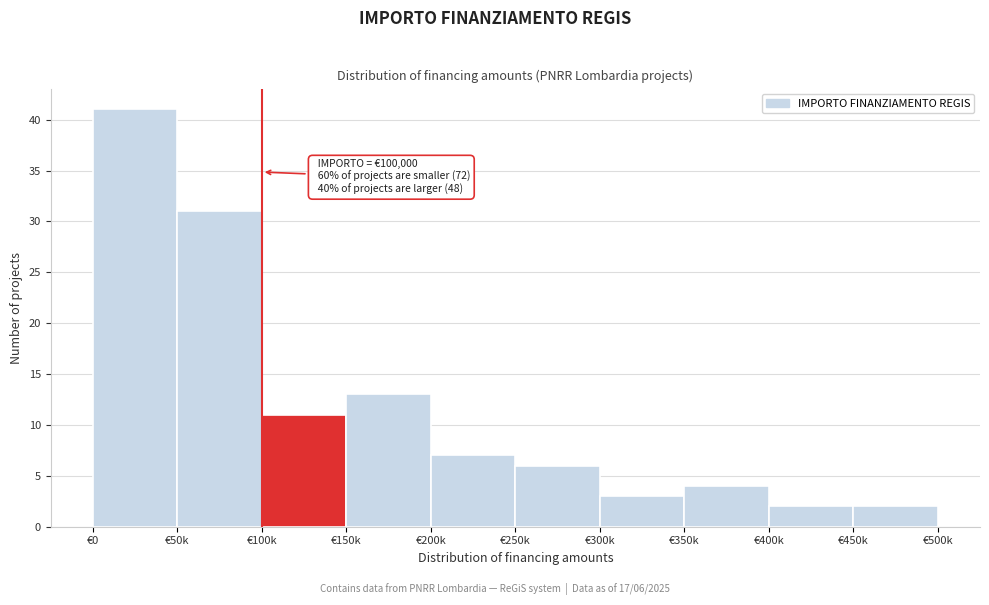

Reading left to right, list all the values displayed in this chart.

€0=41	€50k=31	€100k=11	€150k=13	€200k=7	€250k=6	€300k=3	€350k=4	€400k=2	€450k=2